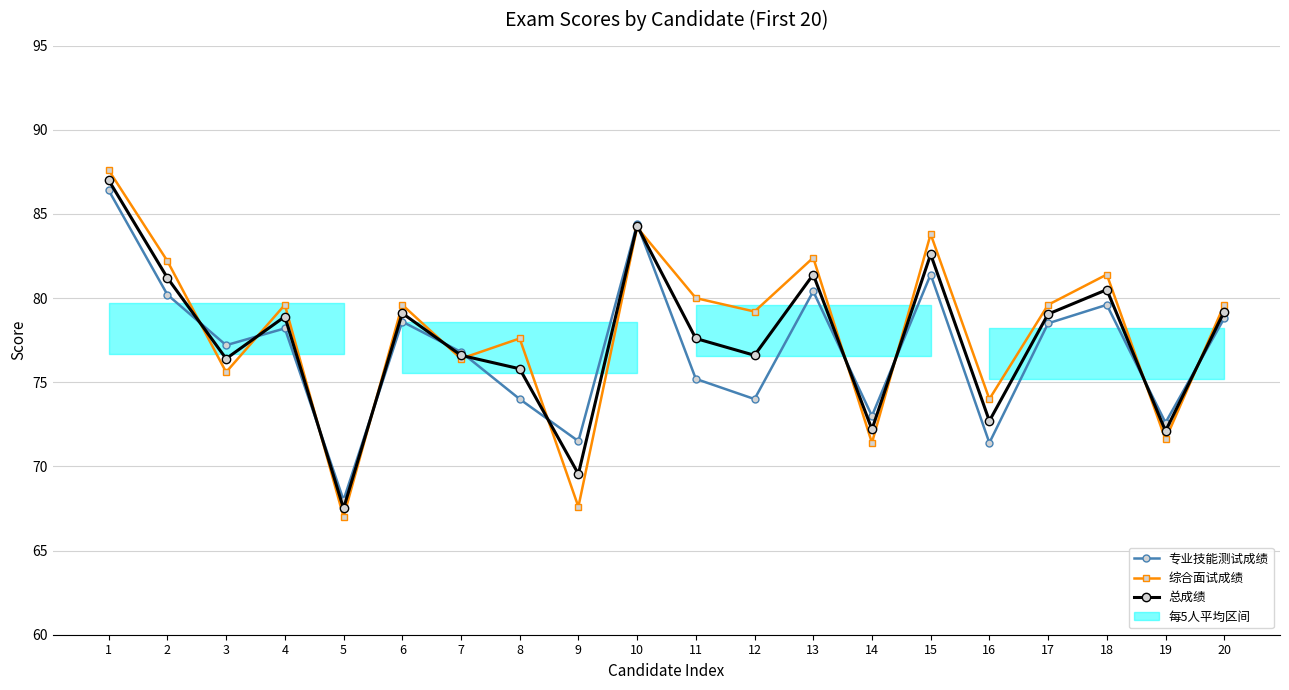

At which label does 总成绩 reach its peak?

1